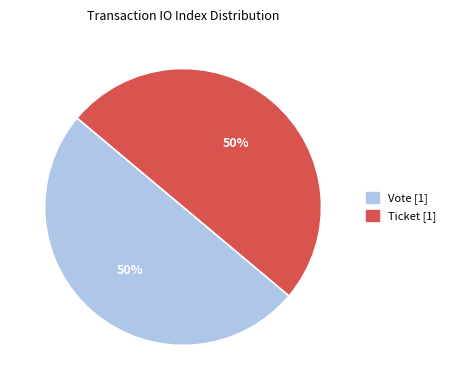

To the nearest percent, what is the average slice percentage?

50%